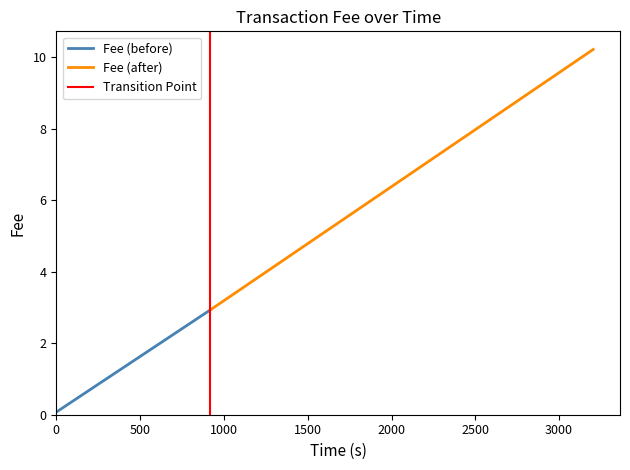

Which series has the widest spread of values?

Fee (after)